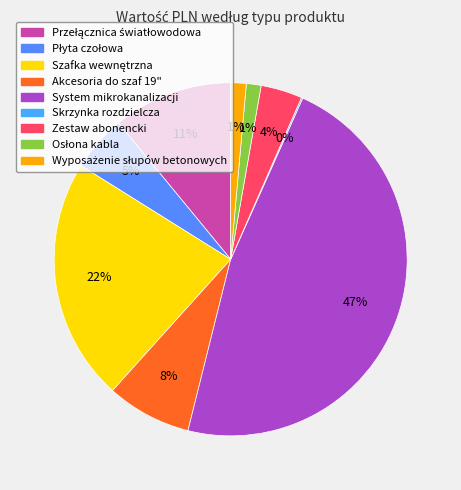

Combined, what portion of the pie is Przełącznica światłowodowa and Skrzynka rozdzielcza?

11.1%